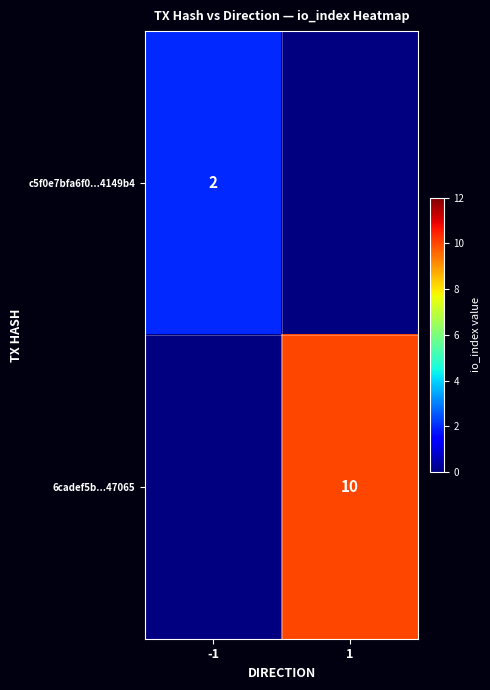

At how many categories does at least one series exceed 4?

1